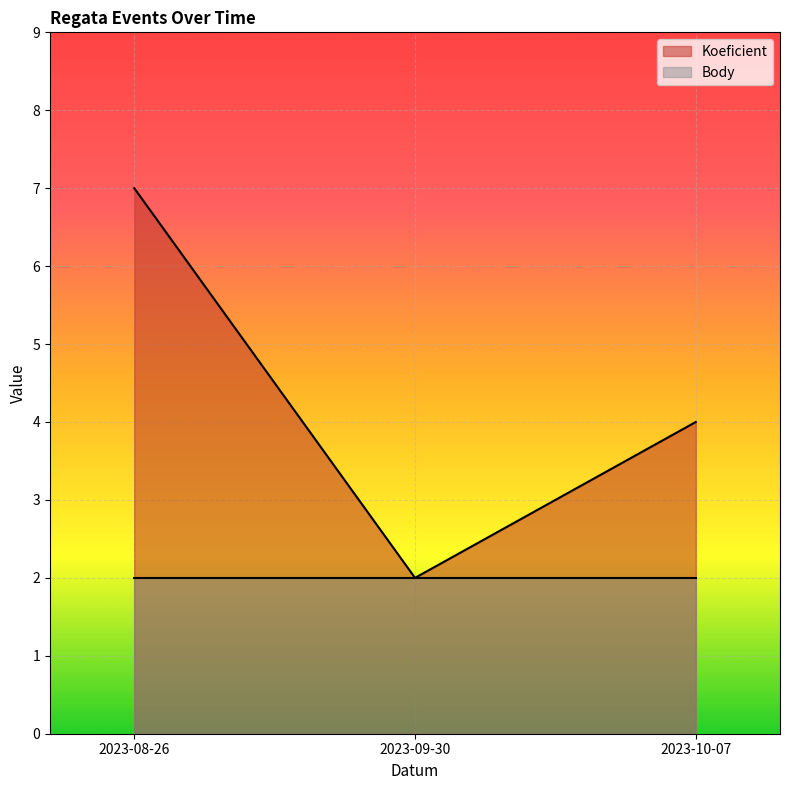

What is the difference between the values at 2023-08-26 and 2023-10-07?

3